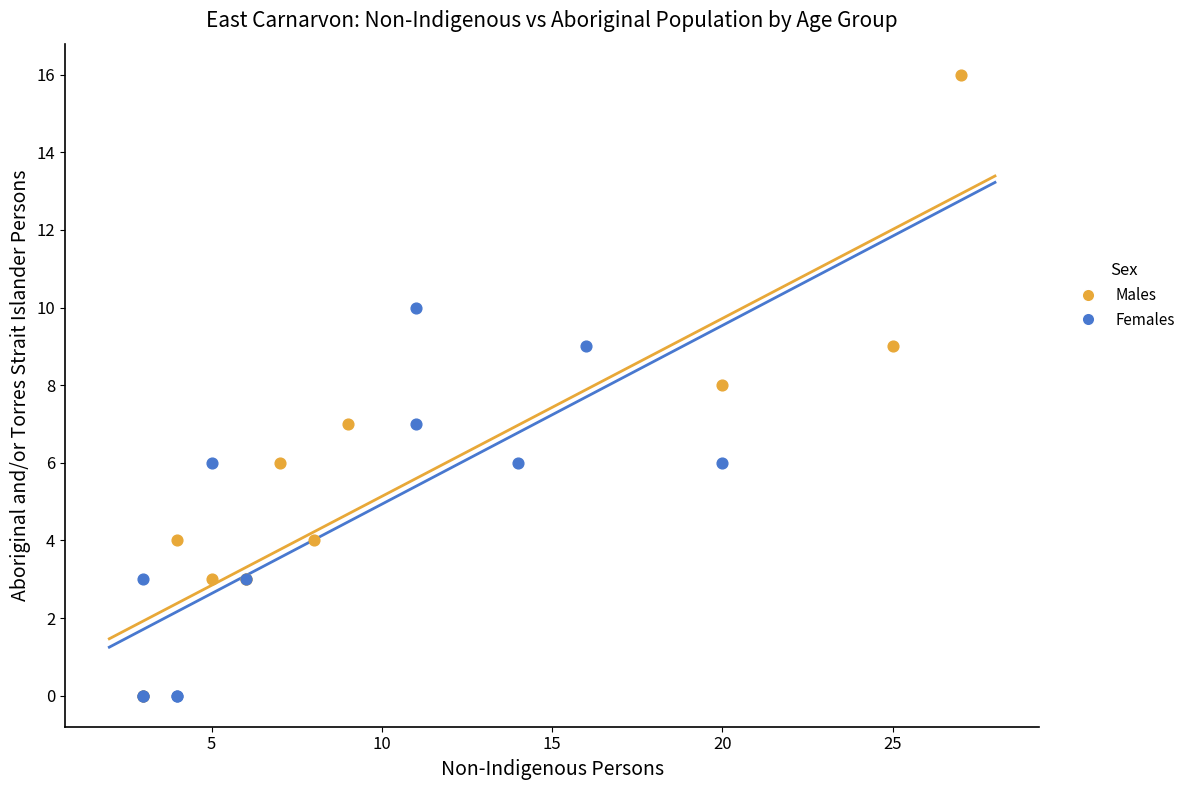

Which series reaches the maximum Y coordinate?

Males